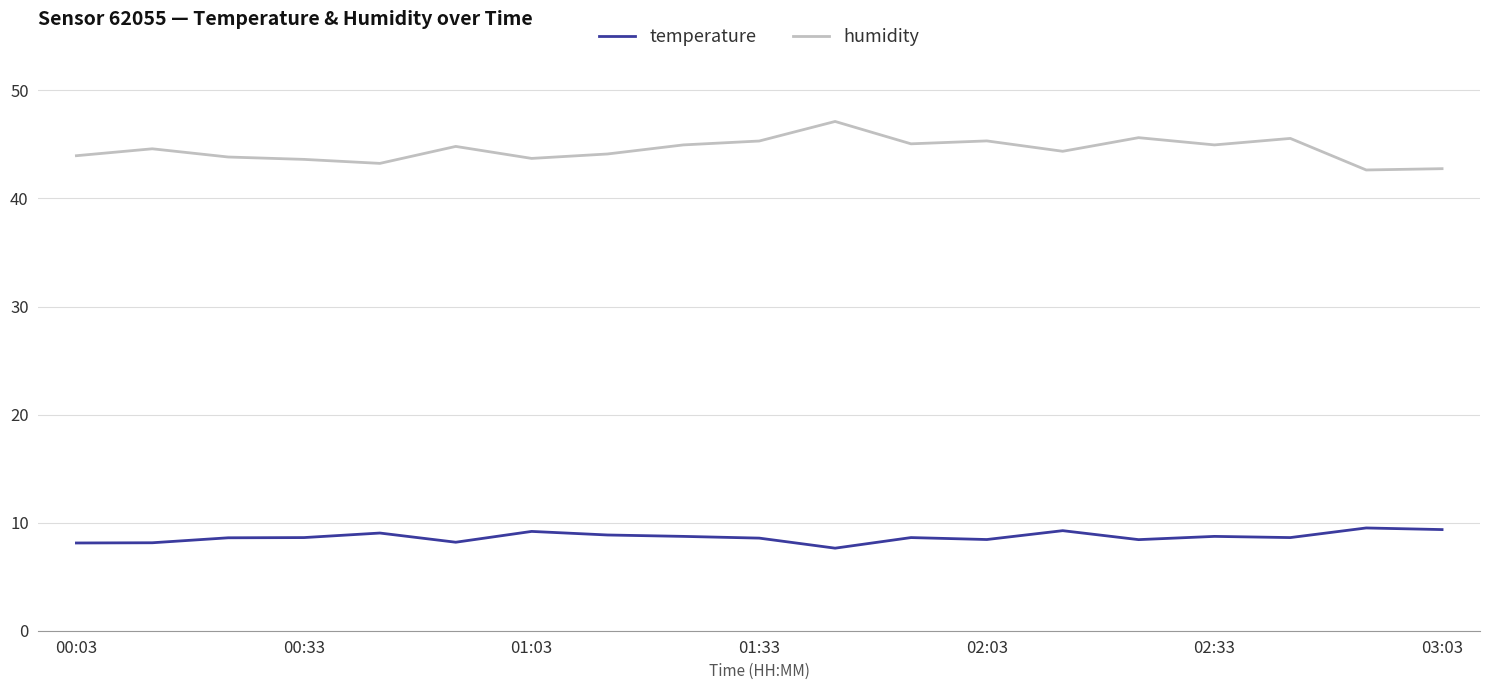

What are all the series names shown in the legend?

temperature, humidity